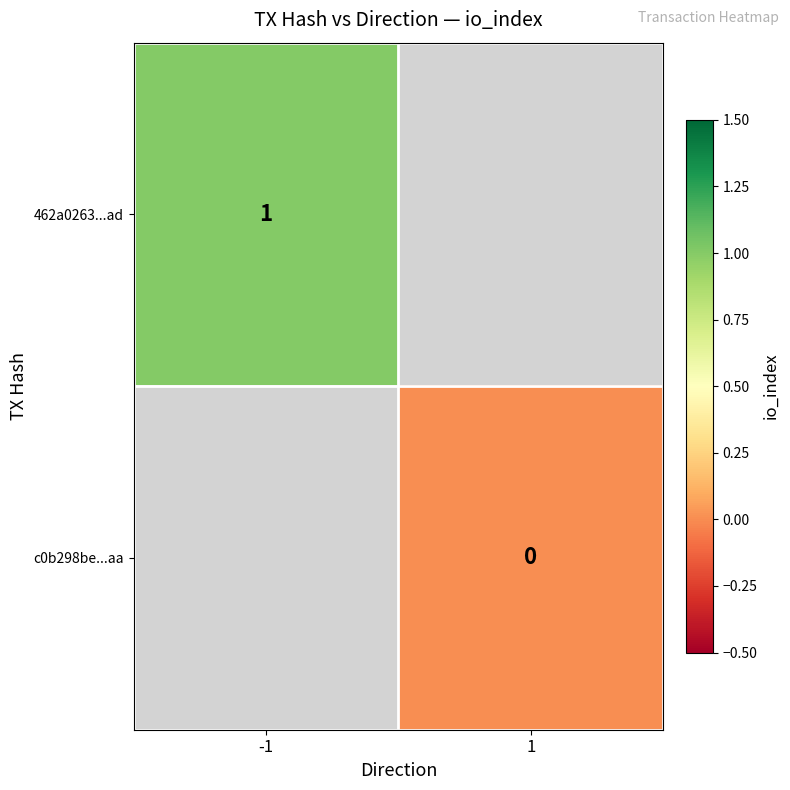

Is the value of c0b298be...aa at 1 greater than the value of 462a0263...ad at -1?

No